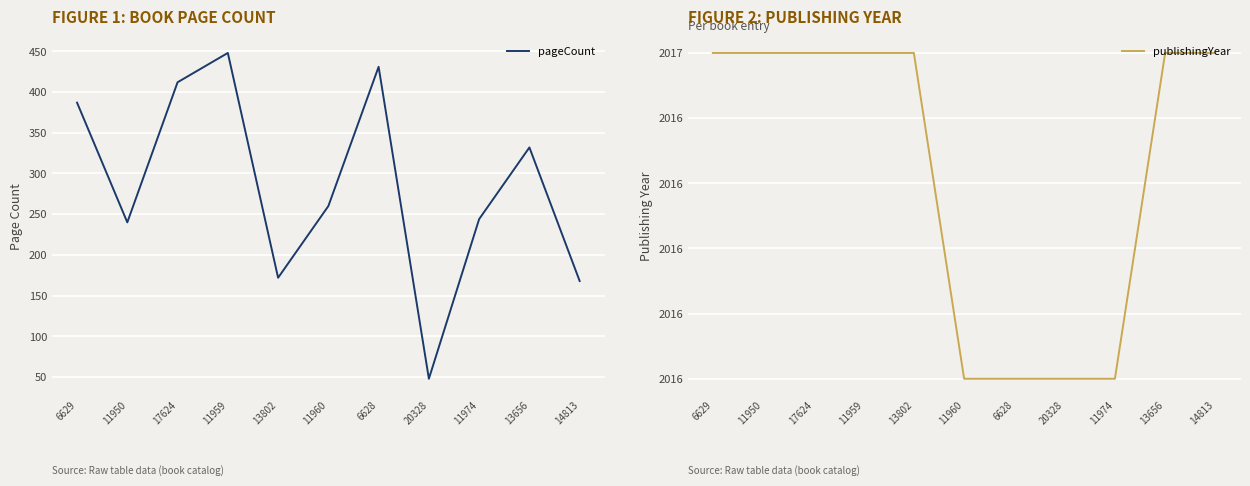

True or false: publishingYear and pageCount intersect in this chart.

False